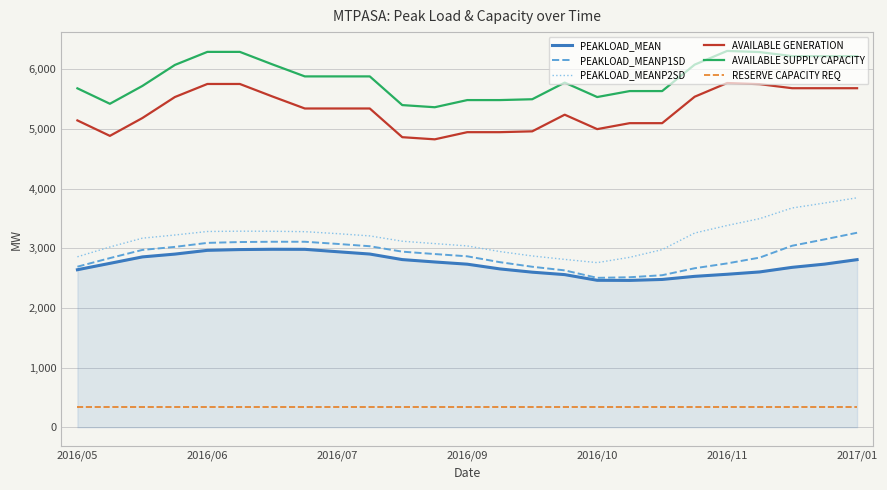

True or false: PEAKLOAD_MEANP2SD and RESERVE CAPACITY REQ intersect in this chart.

False